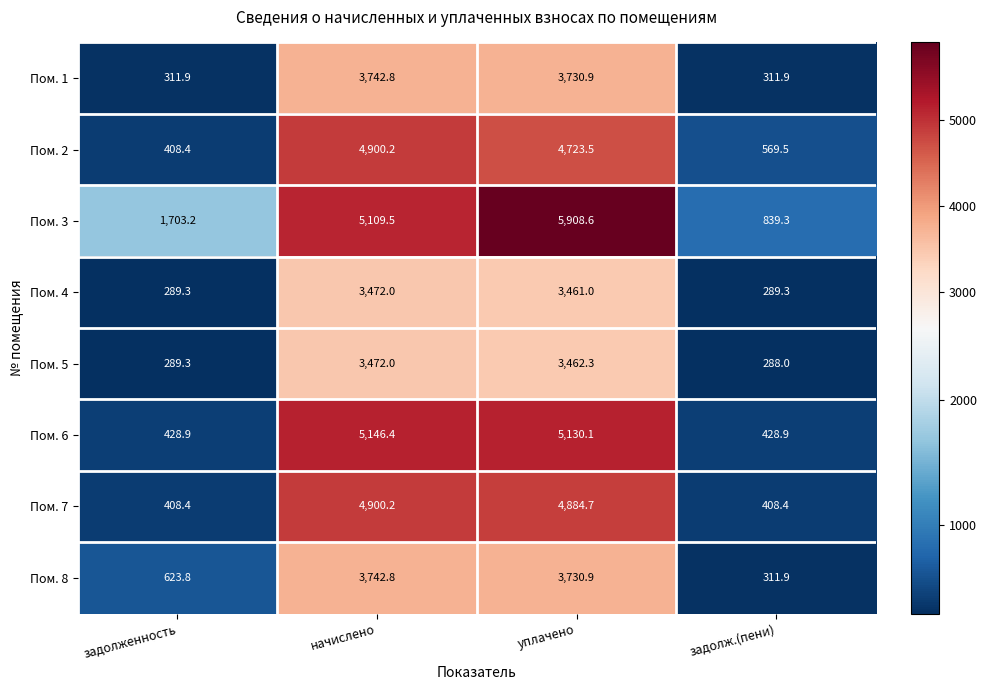

Which series has the largest range (max minus min)?

Пом. 3